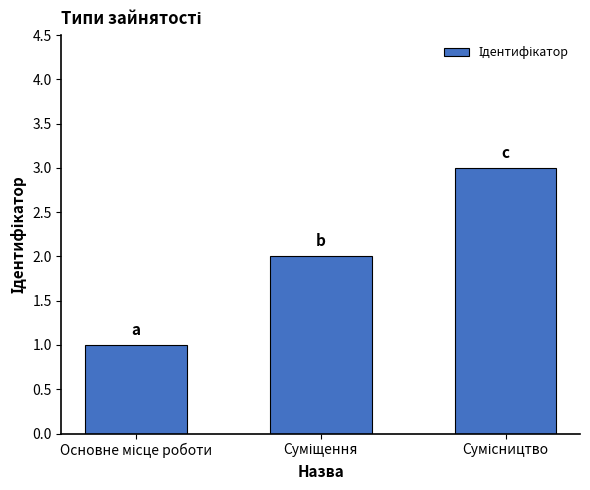

What is the maximum value shown in the chart?

3